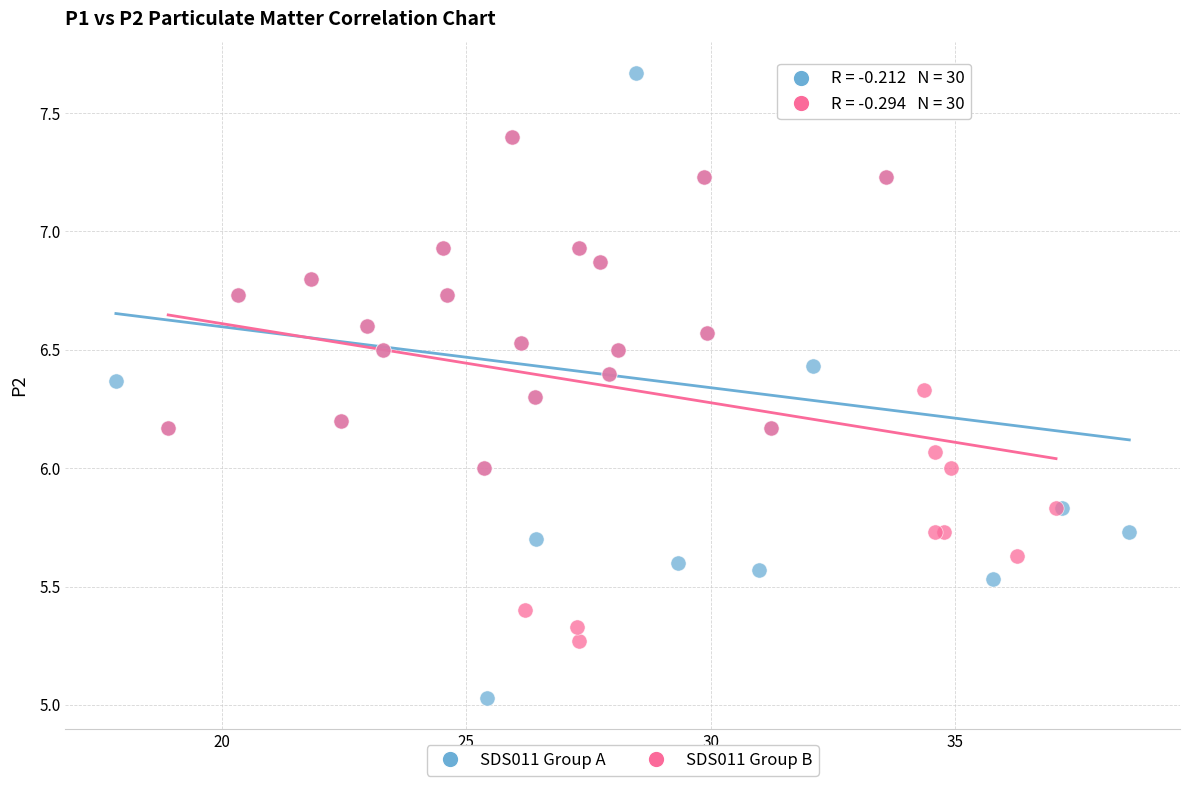

Which series contains the lowest Y value?

SDS011 Group A